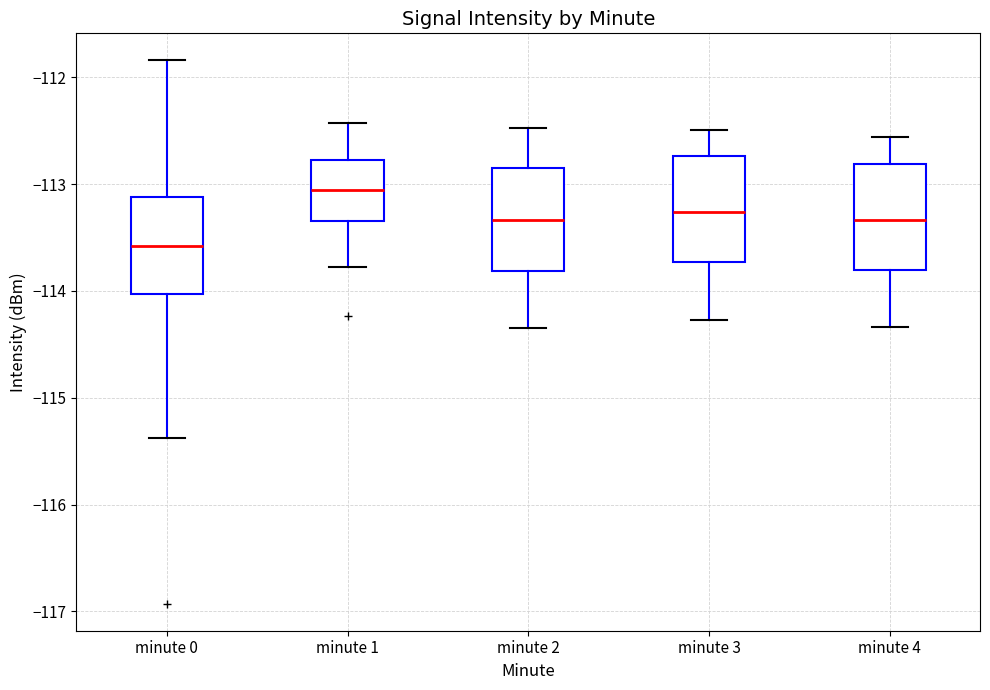

Reading left to right, read every box against the y-axis: the position of its median line, the range the box covers, and the ends of its whiskers. The values are not printed on the chart, so give them approximately, as read against the axis.

minute 0: median -113.6, box -114.0 to -113.1, whiskers -115.4 to -111.8
minute 1: median -113.1, box -113.3 to -112.8, whiskers -113.8 to -112.4
minute 2: median -113.3, box -113.8 to -112.8, whiskers -114.3 to -112.5
minute 3: median -113.3, box -113.7 to -112.7, whiskers -114.3 to -112.5
minute 4: median -113.3, box -113.8 to -112.8, whiskers -114.3 to -112.6